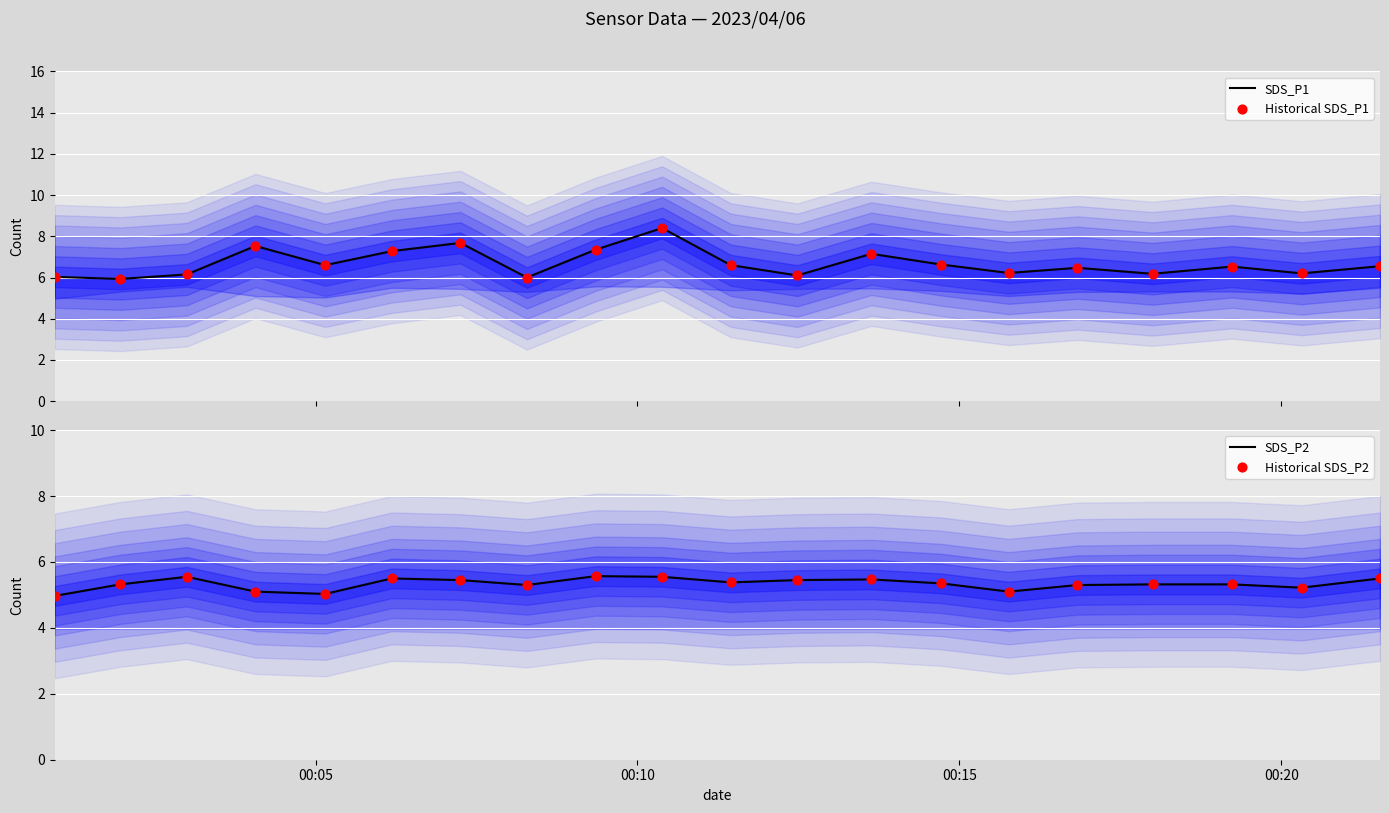

Which series has the widest spread of Y values?

SDS_P1